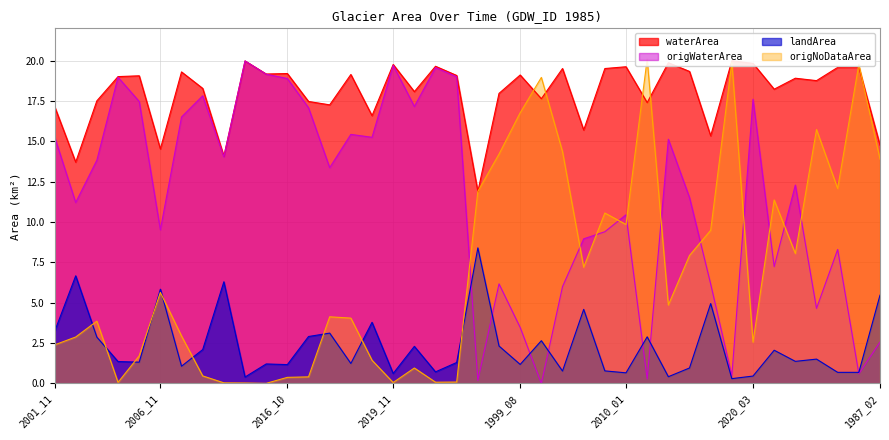

How many interior local peaks does the landArea series have?

14